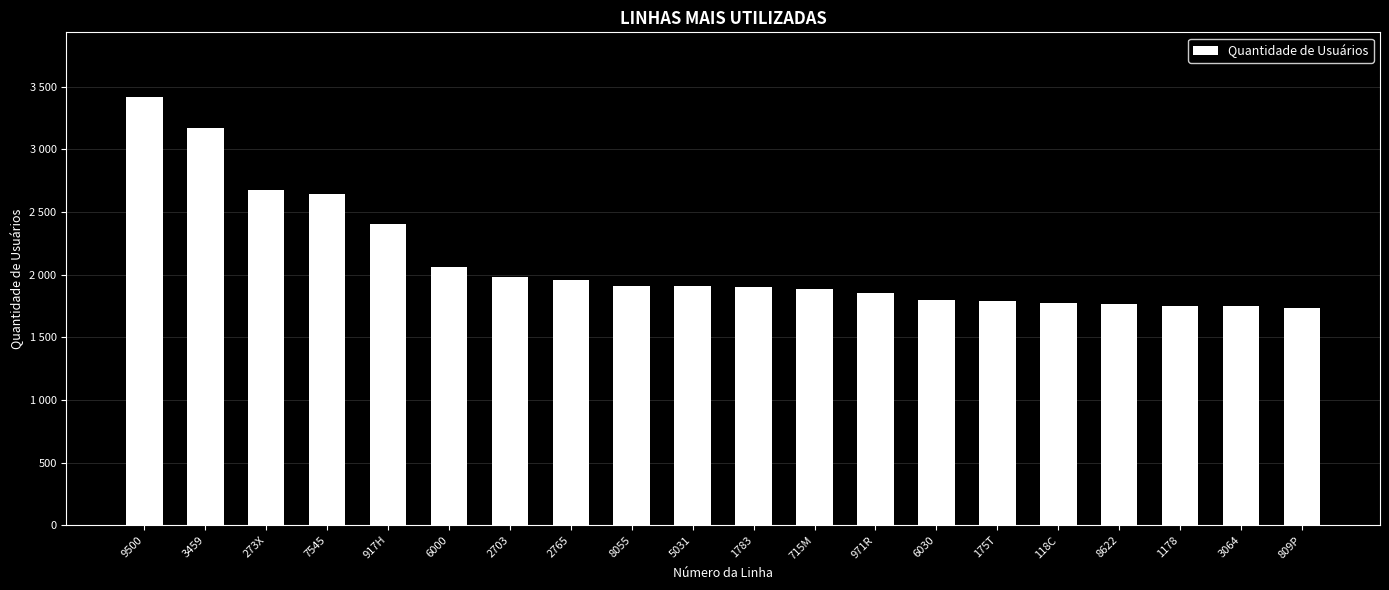

What is the value of the 19th bar from the left?

1746